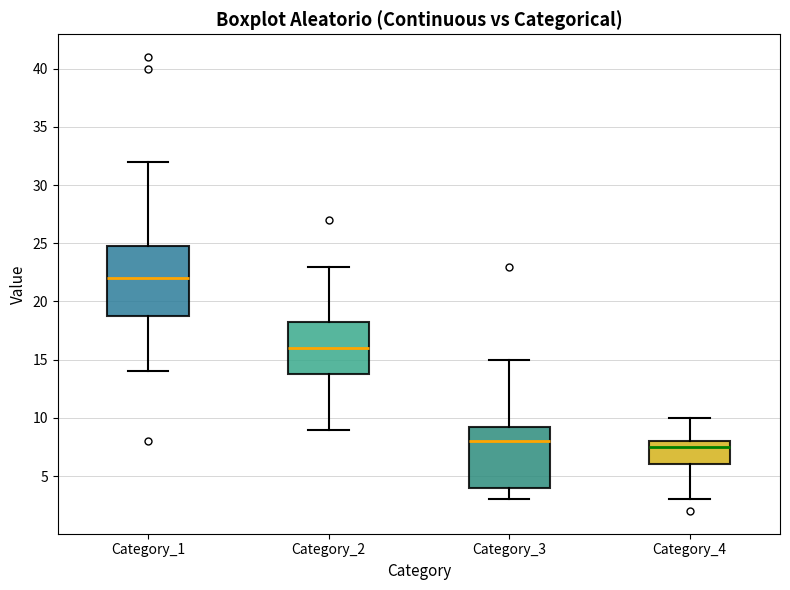

Where does the median line of the box for Category_2 sit on the y-axis? The values are not printed on the chart, so give them approximately, as read against the axis.

16.0